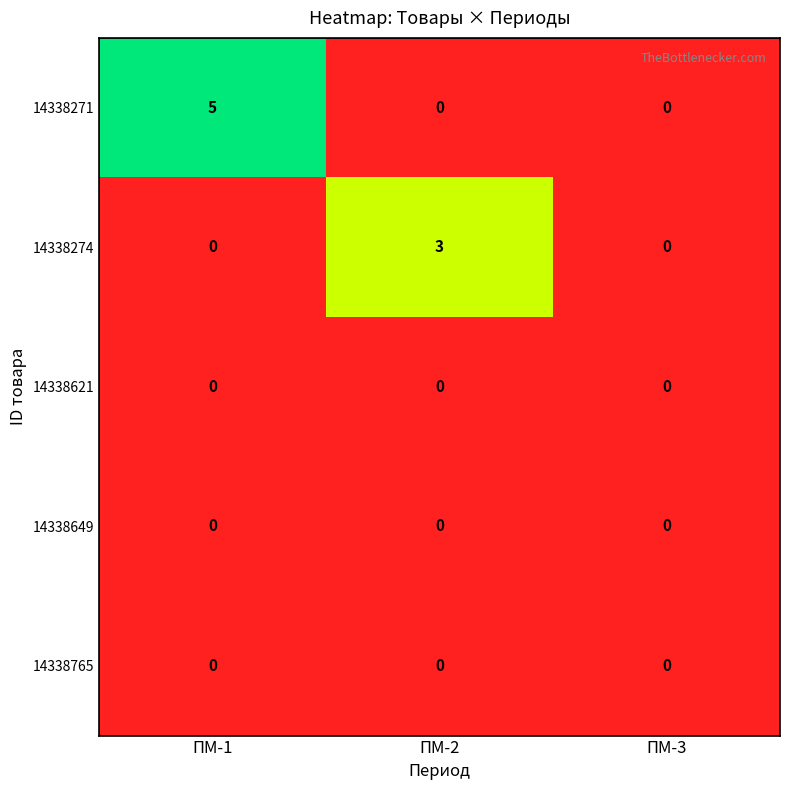

Reading right to left, list all the values displayed in this chart.

14338271: ПМ-3=0	ПМ-2=0	ПМ-1=5
14338274: ПМ-3=0	ПМ-2=3	ПМ-1=0
14338621: ПМ-3=0	ПМ-2=0	ПМ-1=0
14338649: ПМ-3=0	ПМ-2=0	ПМ-1=0
14338765: ПМ-3=0	ПМ-2=0	ПМ-1=0